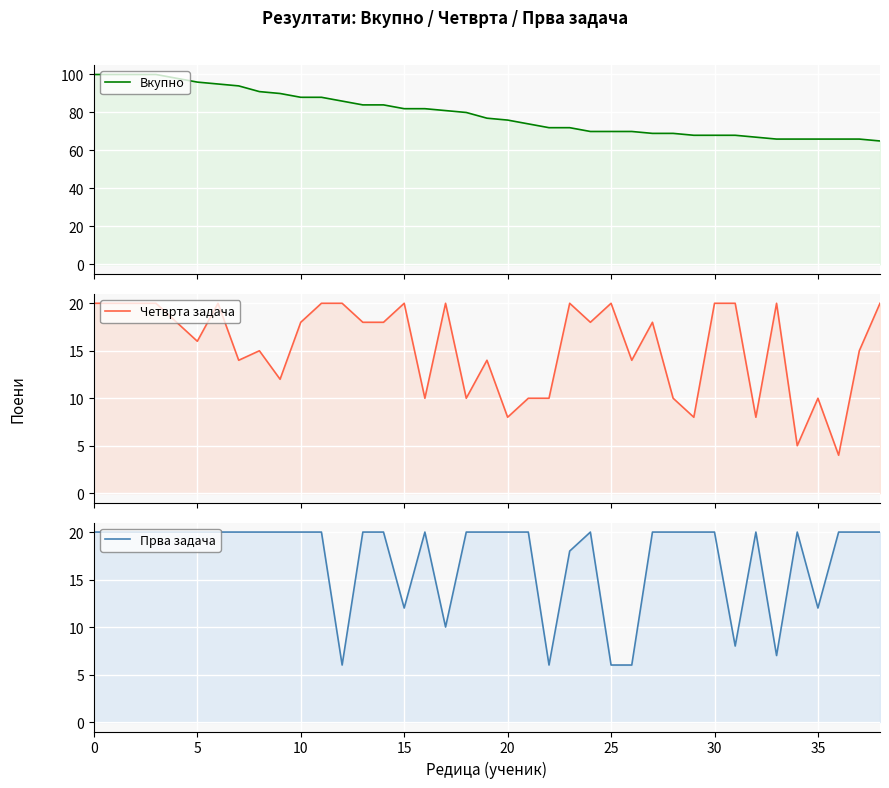

At which label does Четврта задача reach its minimum?

36